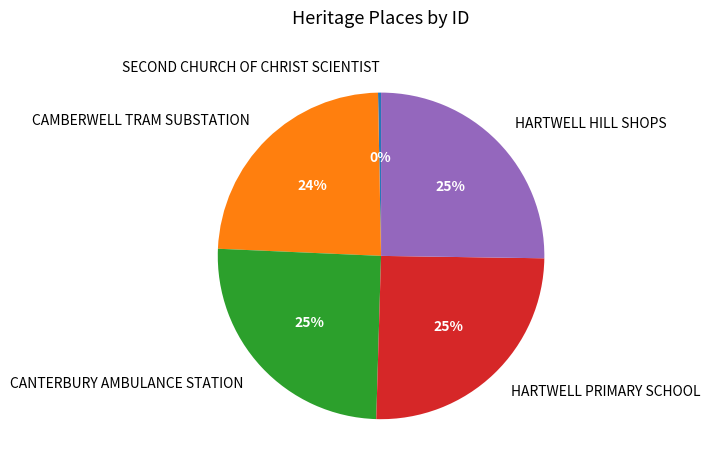

Is the sum of HARTWELL PRIMARY SCHOOL and HARTWELL HILL SHOPS greater than half?

Yes